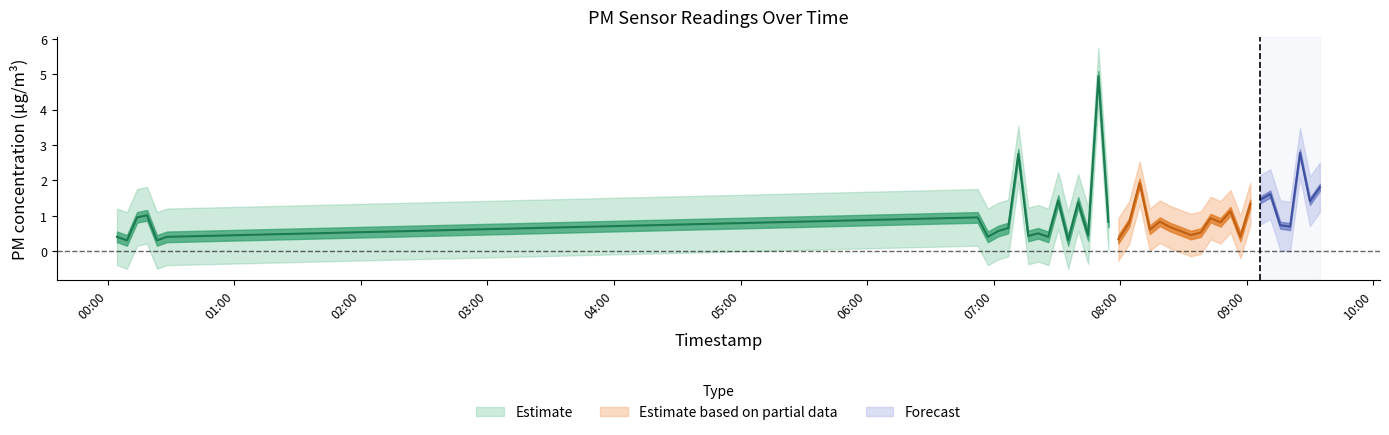

What is the value of the P2 point at the 27th from the left?

0.5